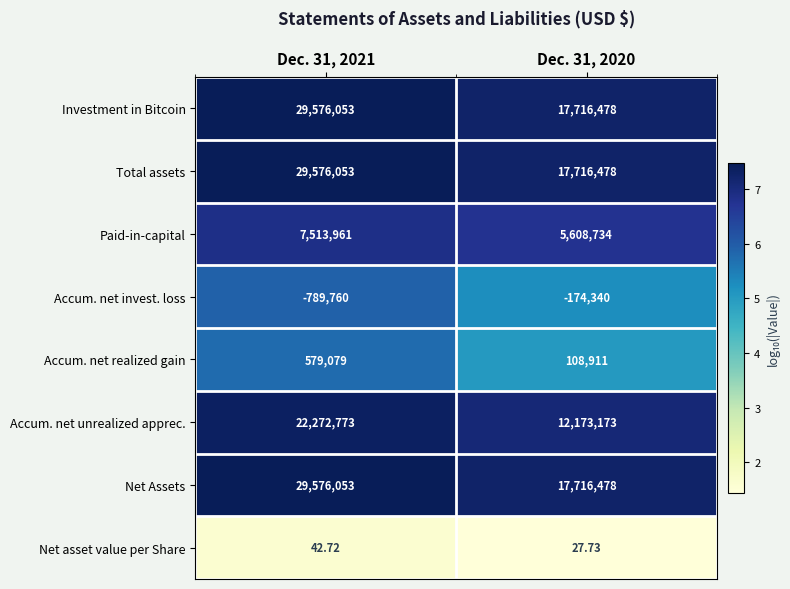

Is the value of Total assets at Dec. 31, 2021 greater than the value of Accum. net invest. loss at Dec. 31, 2020?

Yes